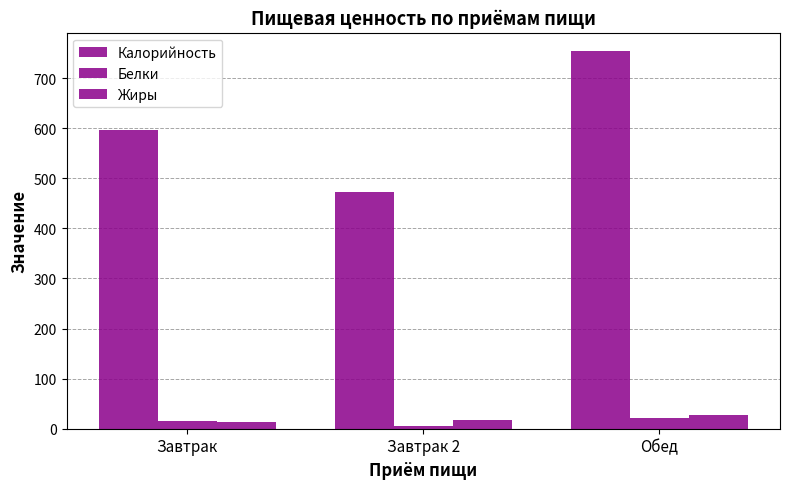

How many groups of bars are there?

3